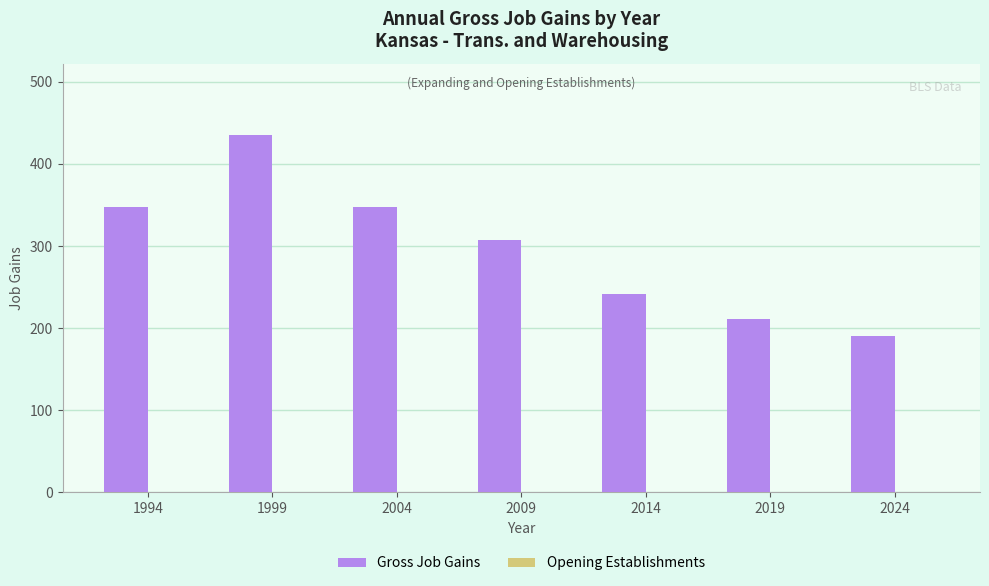

What is the ratio of the value at 2009 to the value at 2024?

1.6